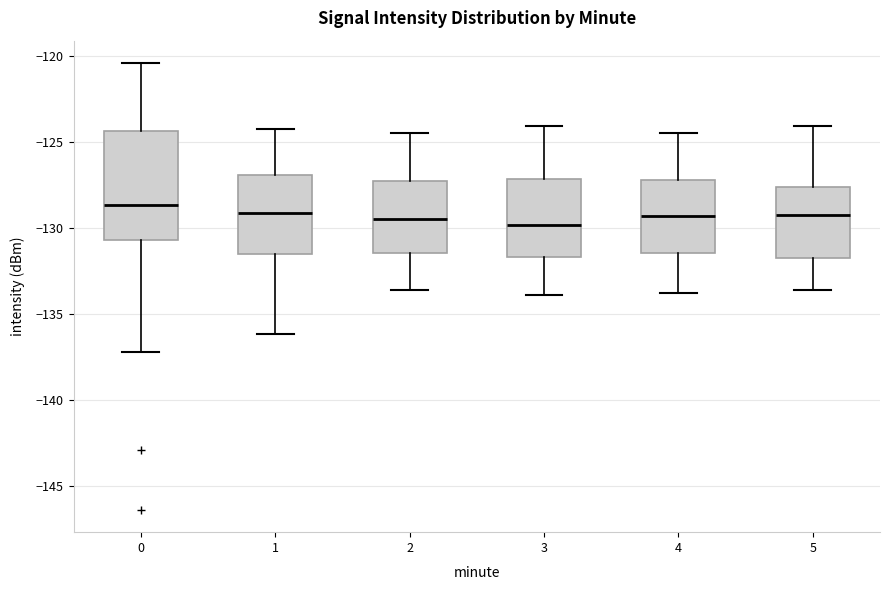

Reading left to right, read every box against the y-axis: the position of its median line, the range the box covers, and the ends of its whiskers. The values are not printed on the chart, so give them approximately, as read against the axis.

0: median -128.5, box -130.5 to -124.5, whiskers -137.0 to -120.5
1: median -129.0, box -131.5 to -127.0, whiskers -136.0 to -124.0
2: median -129.5, box -131.5 to -127.5, whiskers -133.5 to -124.5
3: median -130.0, box -131.5 to -127.0, whiskers -134.0 to -124.0
4: median -129.5, box -131.5 to -127.0, whiskers -134.0 to -124.5
5: median -129.0, box -131.5 to -127.5, whiskers -133.5 to -124.0